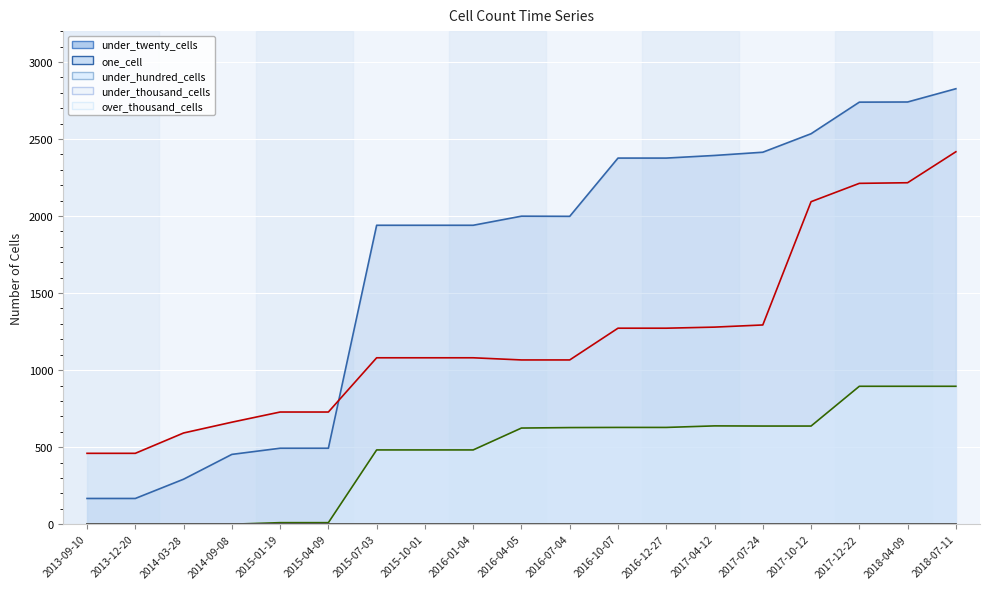

What is the value of the under_hundred_cells point at the 14th from the left?

638